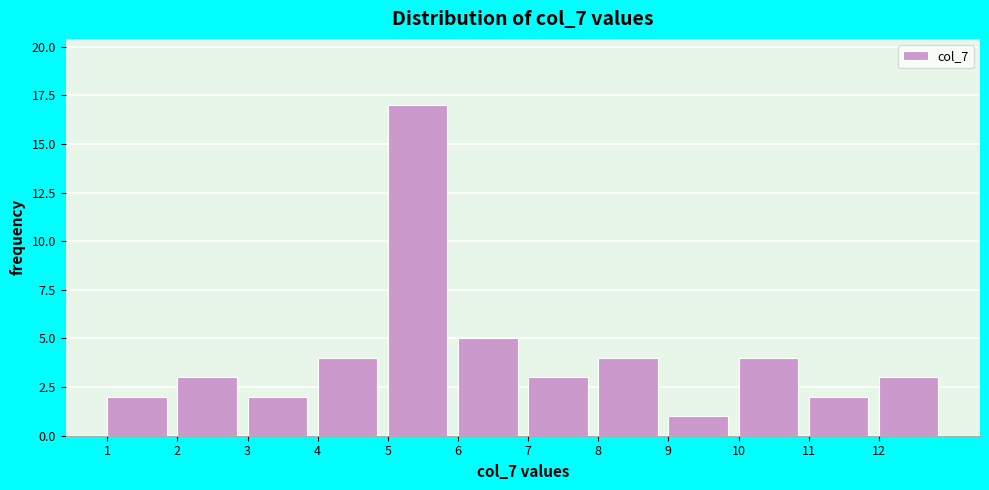

Reading left to right, list every bar in this chart as the range it spans on the x-axis followed by its height. The values are not printed on the chart, so give them approximately, as read against the axis.

1 to 2: 2
2 to 3: 3
3 to 4: 2
4 to 5: 4
5 to 6: 17
6 to 7: 5
7 to 8: 3
8 to 9: 4
9 to 10: 1
10 to 11: 4
11 to 12: 2
12 to 13: 3